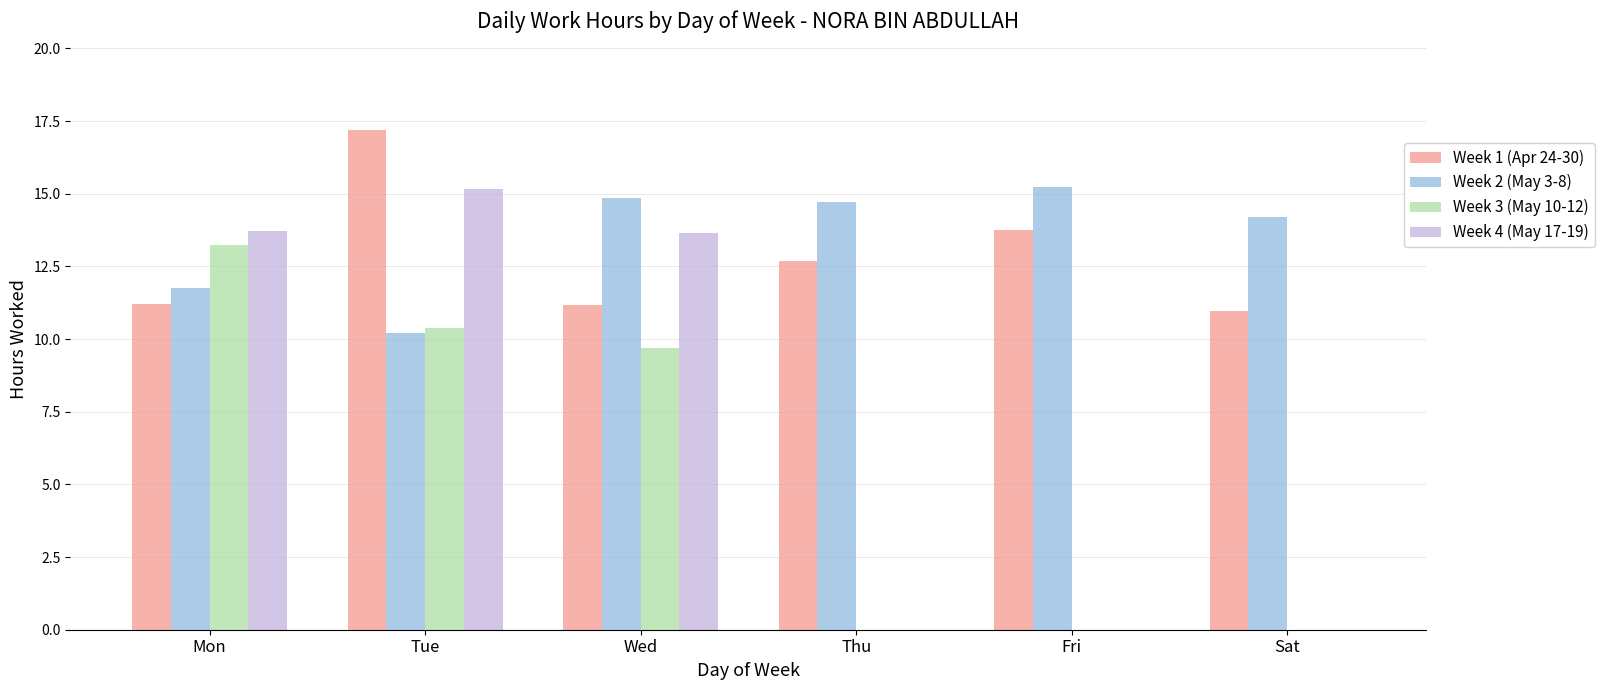

What are all the series names shown in the legend?

Week 1 (Apr 24-30), Week 2 (May 3-8), Week 3 (May 10-12), Week 4 (May 17-19)